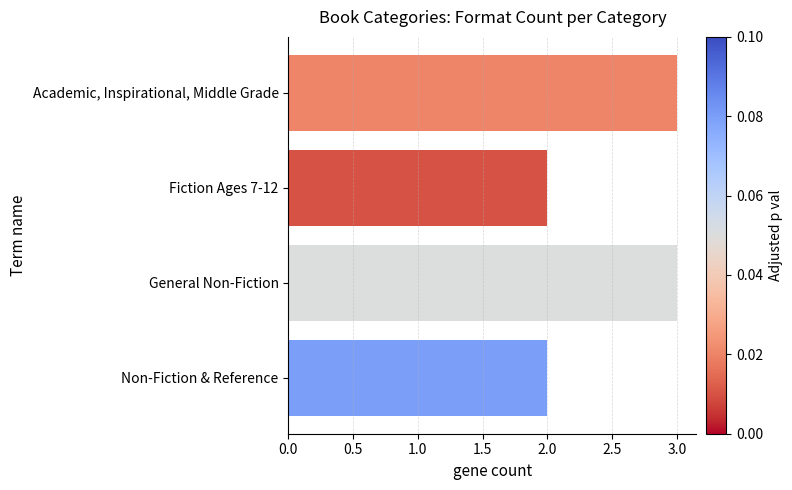

How many categories are shown in the chart?

4